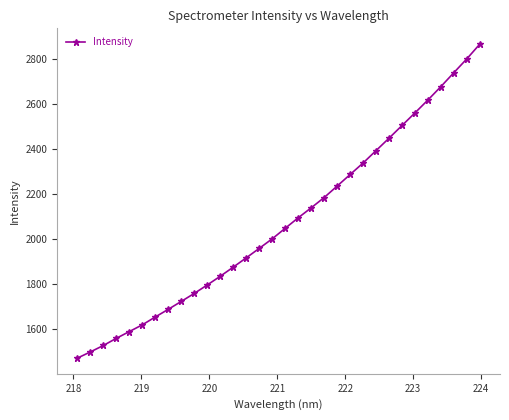

What is the value of the 1st point from the left?

1470.5